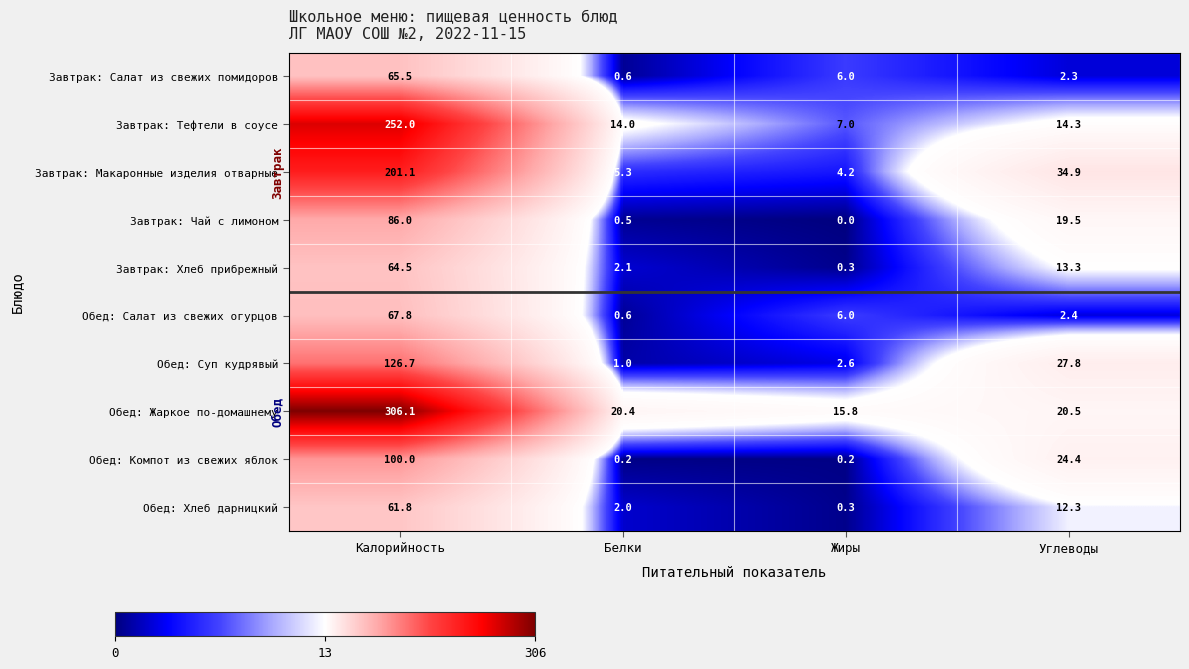

Count the number of data series in this chart.

10